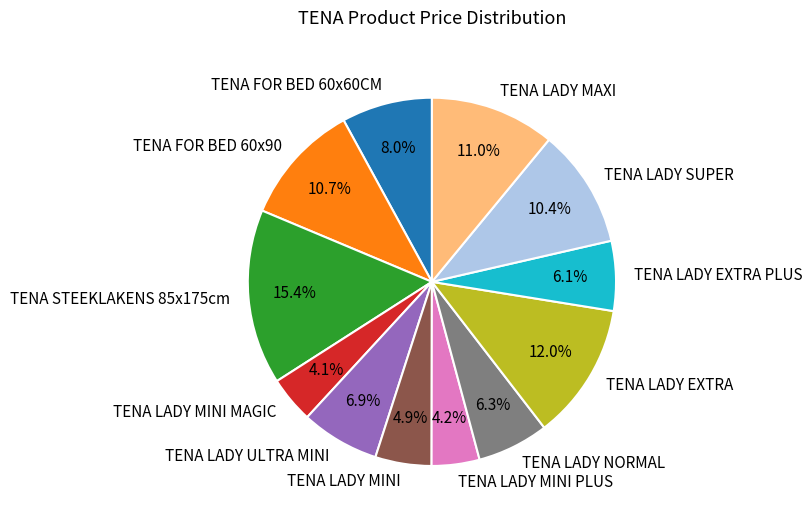

True or false: TENA LADY MAXI accounts for 1% of the total.

False